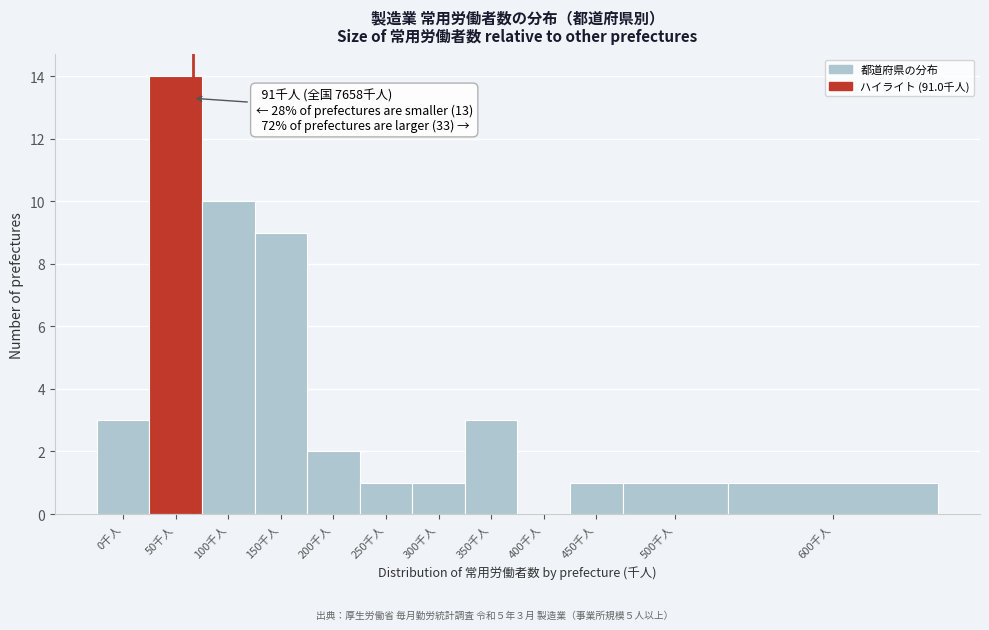

Reading left to right, extract all data points from this chart.

0千人=3	50千人=14	100千人=10	150千人=9	200千人=2	250千人=1	300千人=1	350千人=3	400千人=0	450千人=1	500千人=1	600千人=1